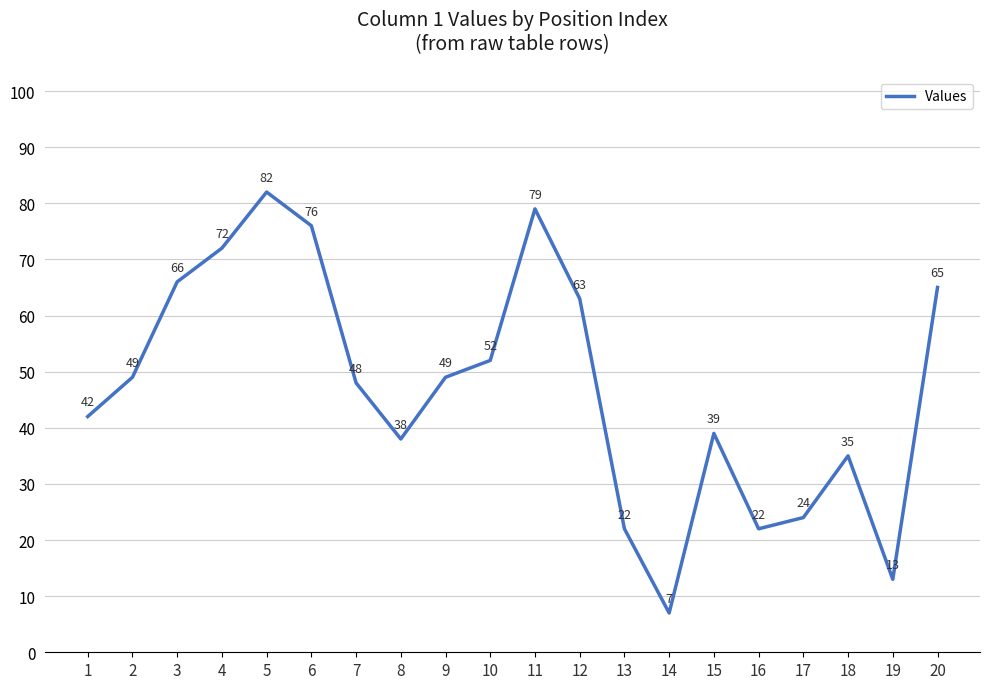

Read the value at 19.

13